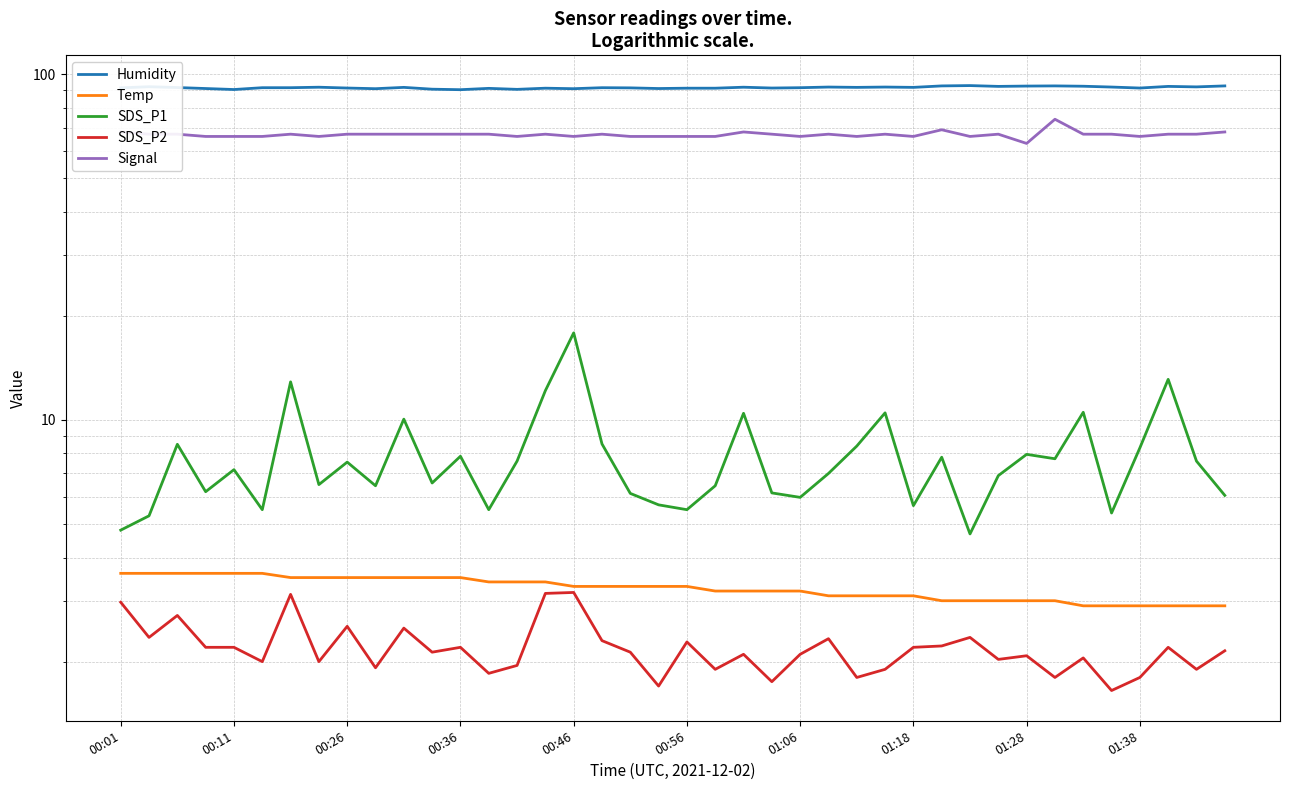

What is the sum of the SDS_P1 values at 01:18 and 27?

17.0